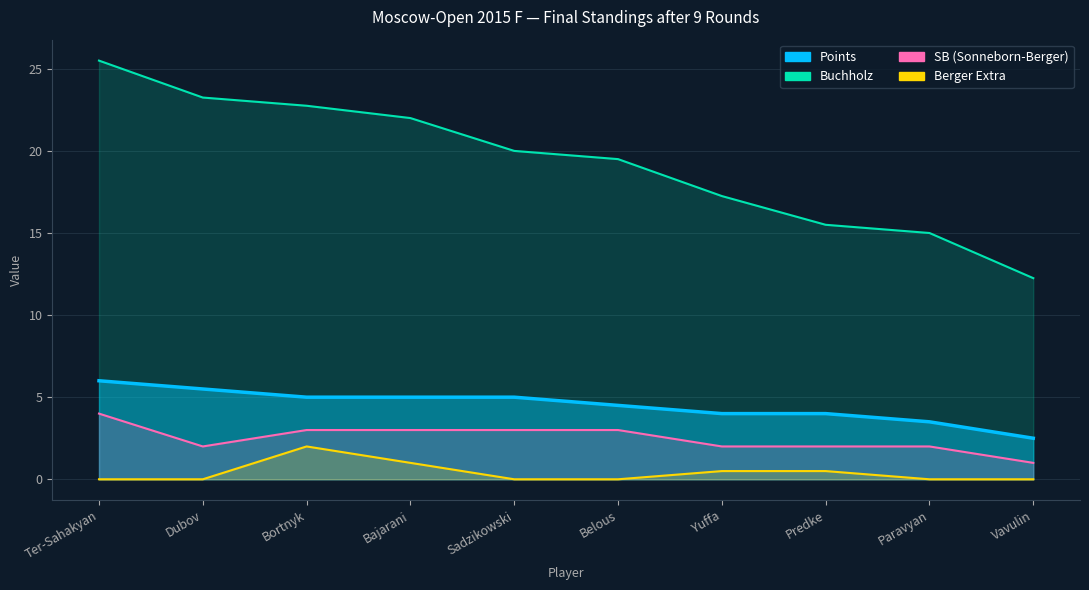

What is the sum of all Buchholz values?

193.0